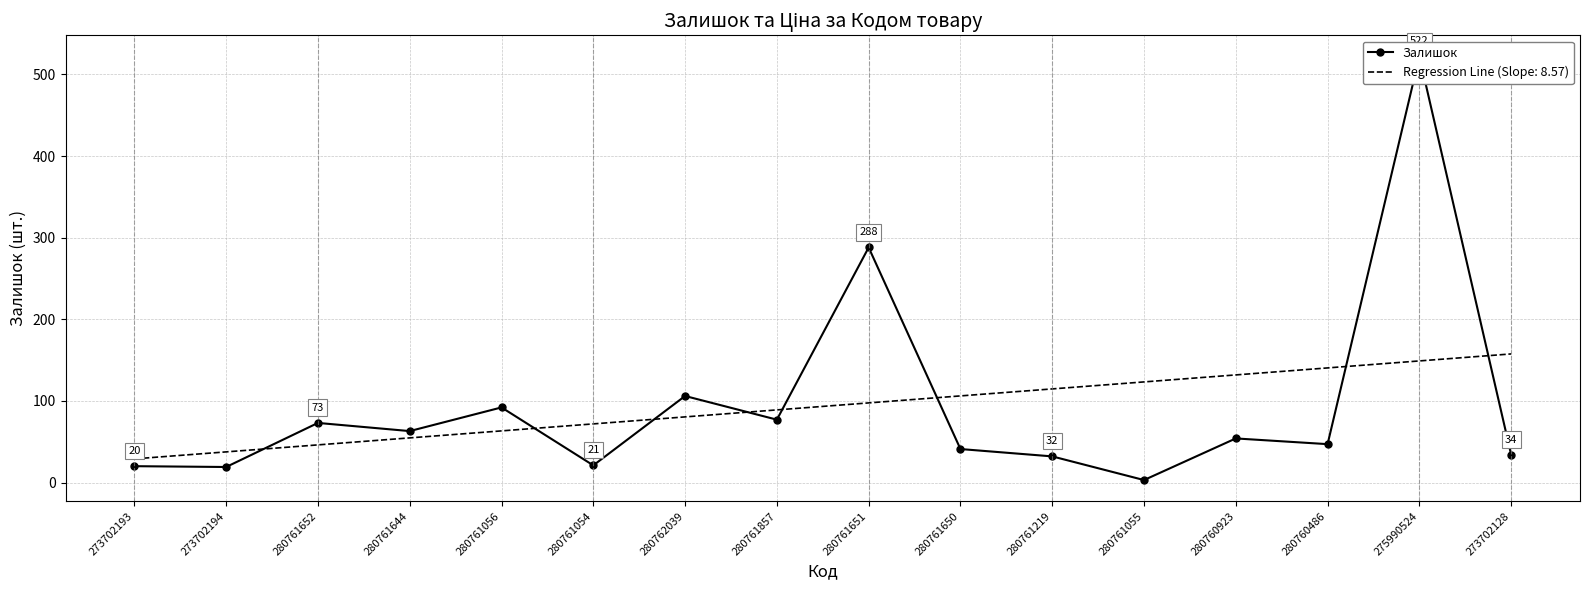

True or false: the data shows 126 at 280761652.

False